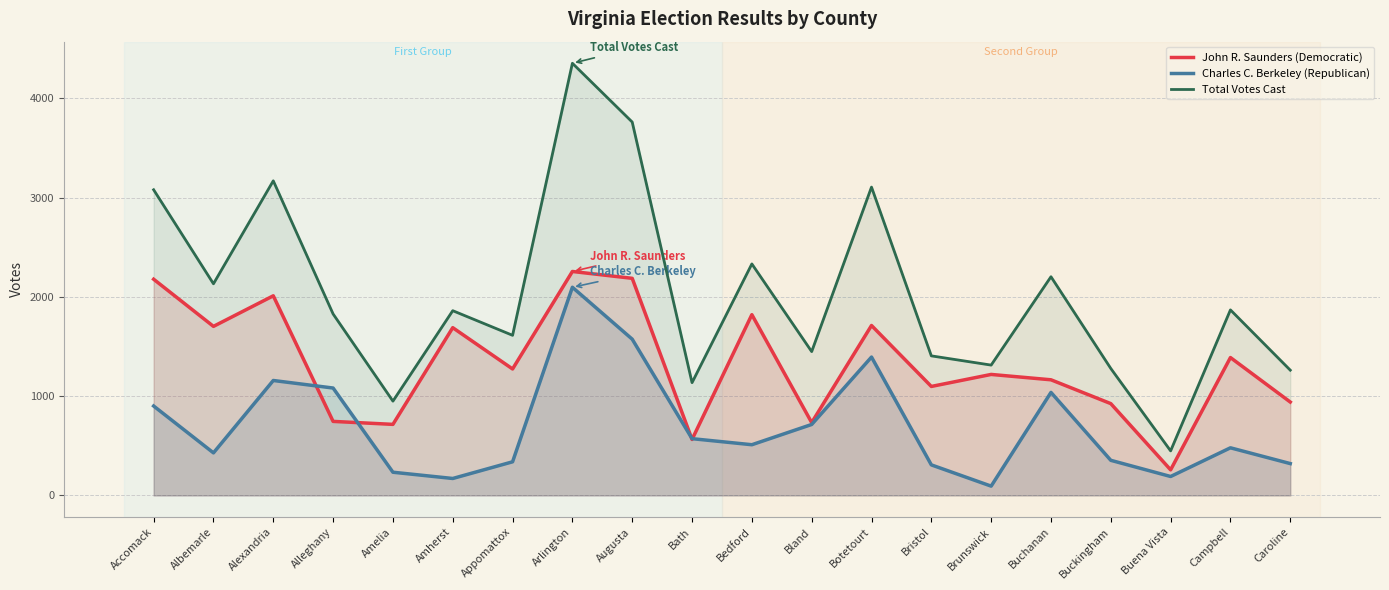

Which series has the largest total across all categories?

Total Votes Cast